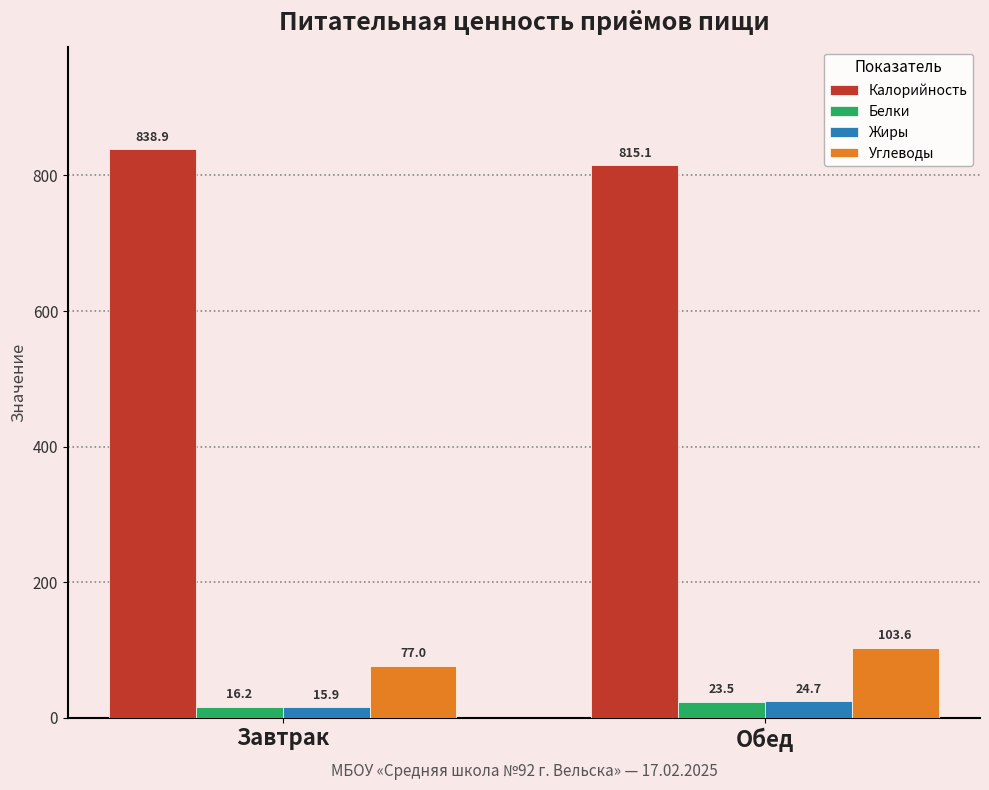

Reading left to right, transcribe all the data shown in this chart.

Калорийность: 838.9	815.1
Белки: 16.2	23.5
Жиры: 15.9	24.7
Углеводы: 77.0	103.6